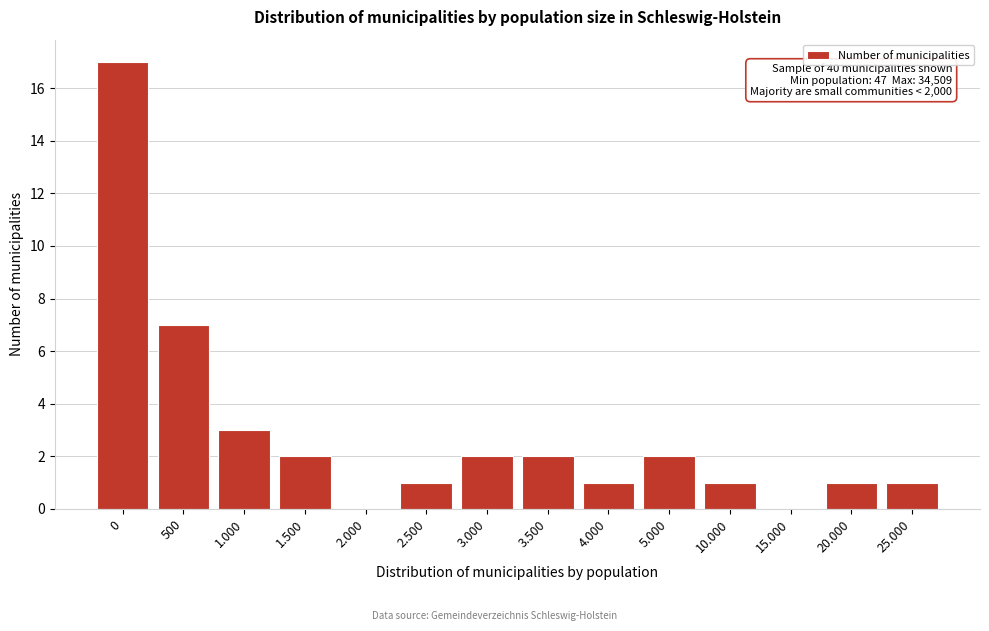

Reading right to left, what are all the values shown in this chart?

25.000=1	20.000=1	15.000=0	10.000=1	5.000=2	4.000=1	3.500=2	3.000=2	2.500=1	2.000=0	1.500=2	1.000=3	500=7	0=17